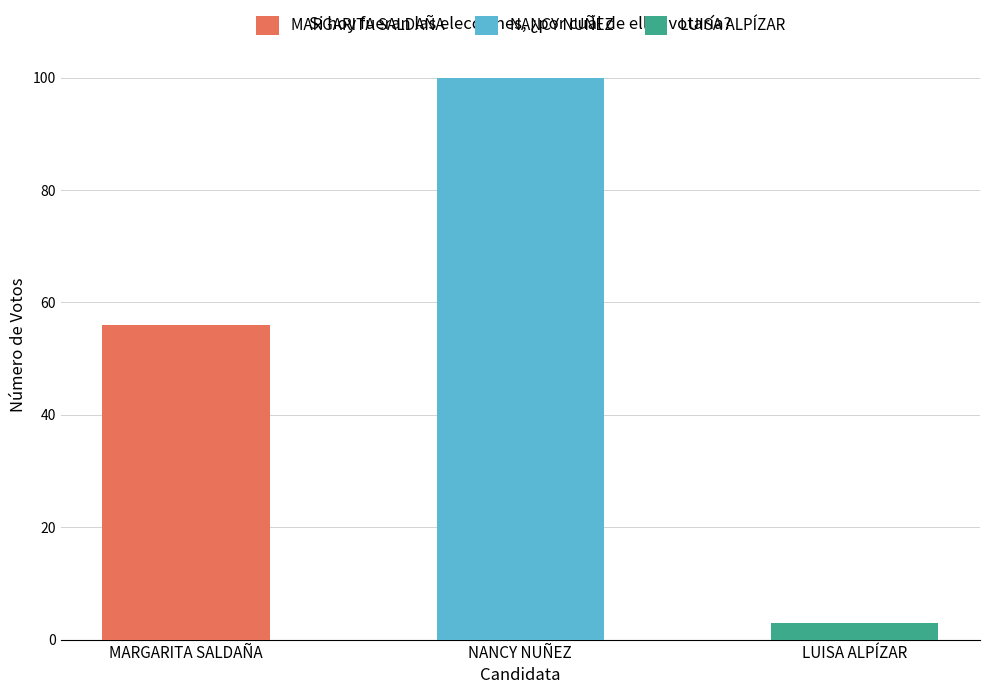

Rank the categories by value from lowest to highest.

LUISA ALPÍZAR, MARGARITA SALDAÑA, NANCY NUÑEZ